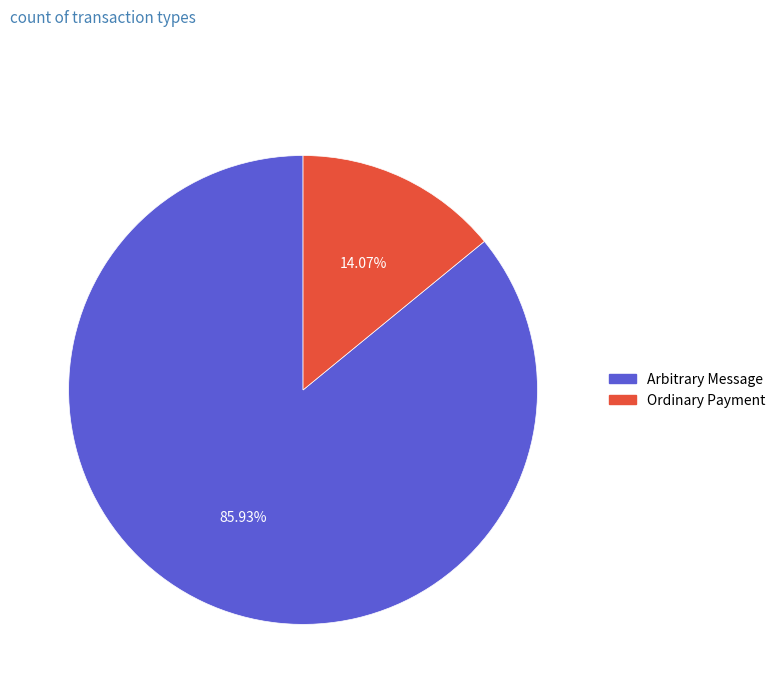

How many segments does this pie chart have?

2